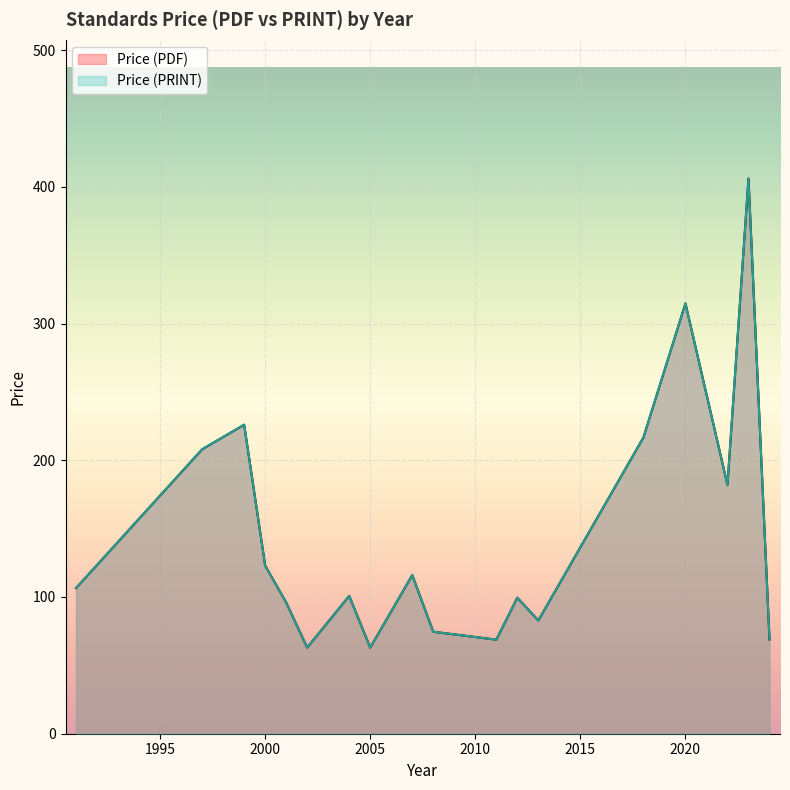

What are all the series names shown in the legend?

Price (PDF), Price (PRINT)